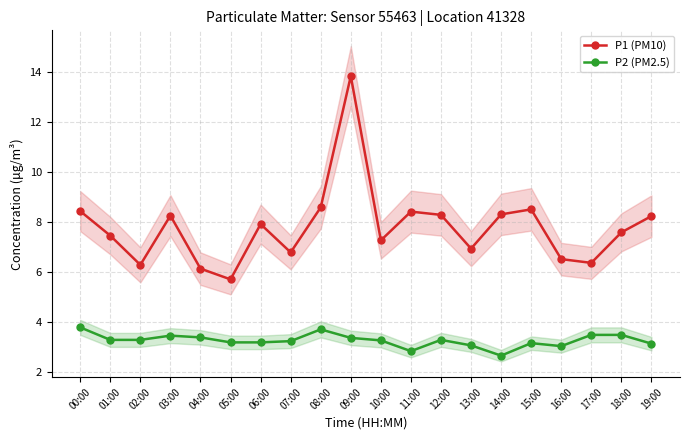

What is the smallest value displayed?

2.7